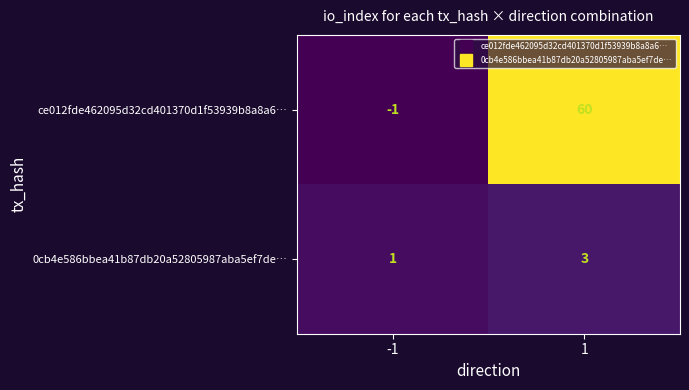

What is the sum of the 0cb4e586bbea41b87db20a52805987aba5ef7de… values at 1 and -1?

4